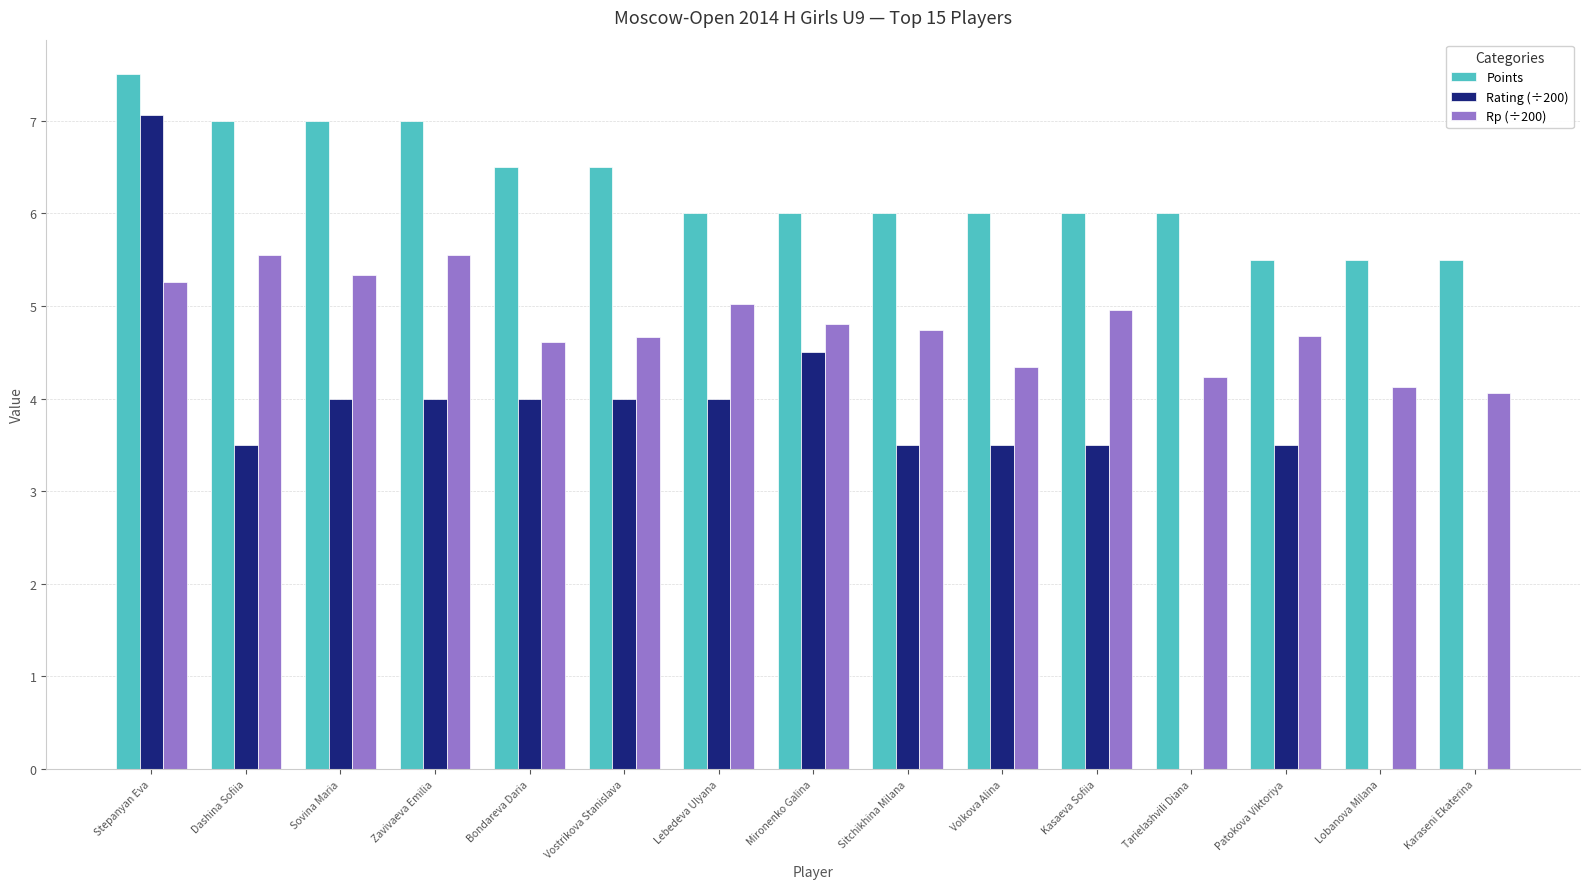

How many groups of bars are there?

15